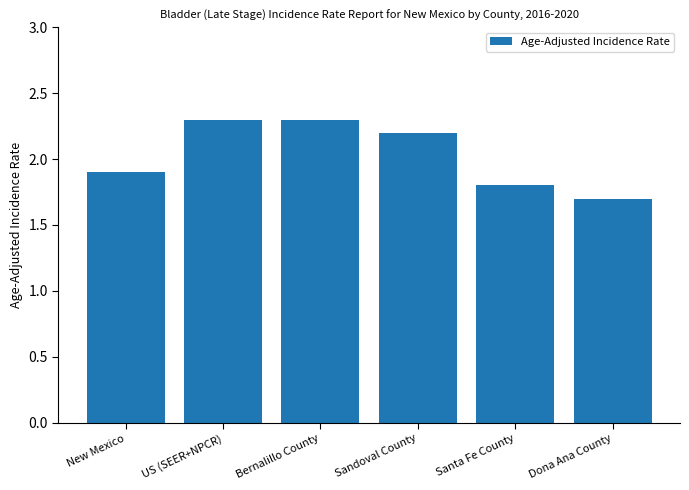

What is the label of the 4th bar from the left?

Sandoval County